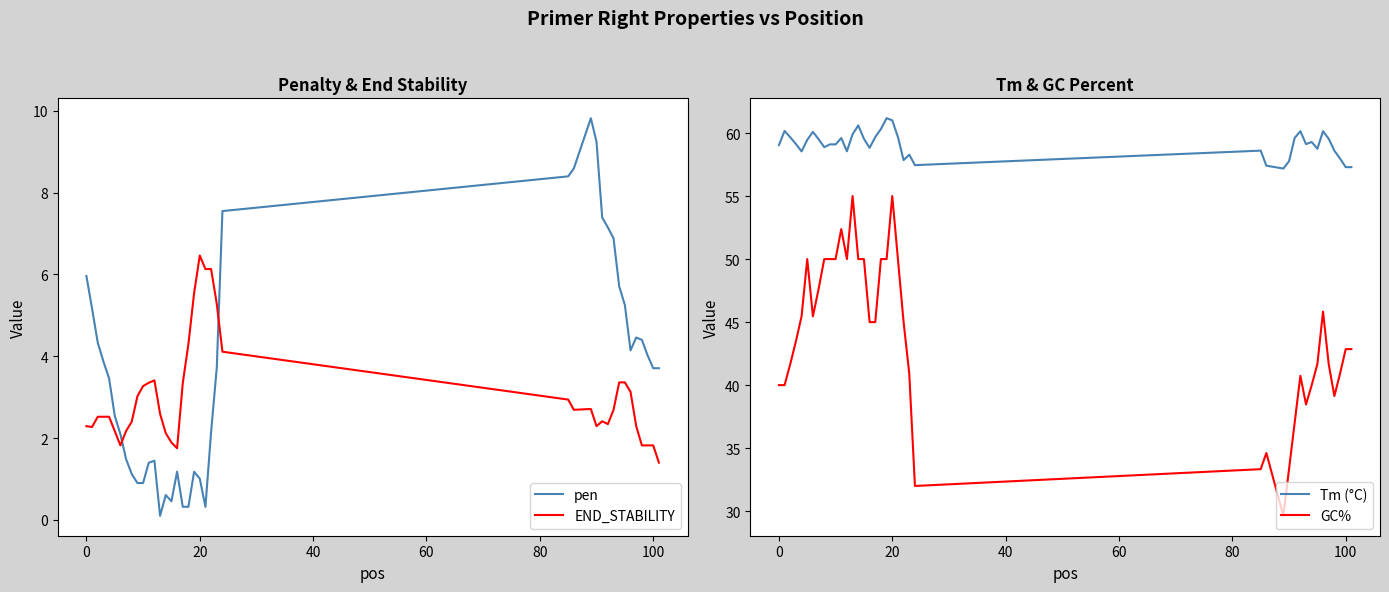

What is the minimum value shown in the chart?

0.1